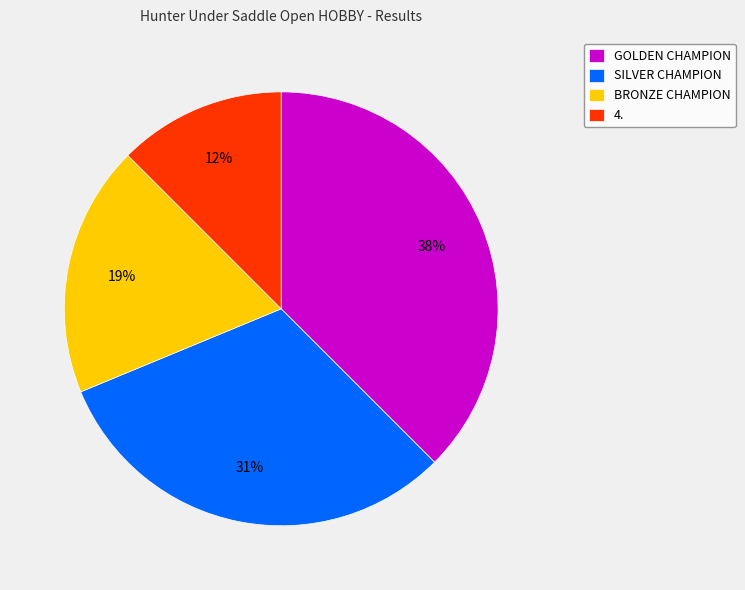

To the nearest percent, what is the average slice percentage?

25%